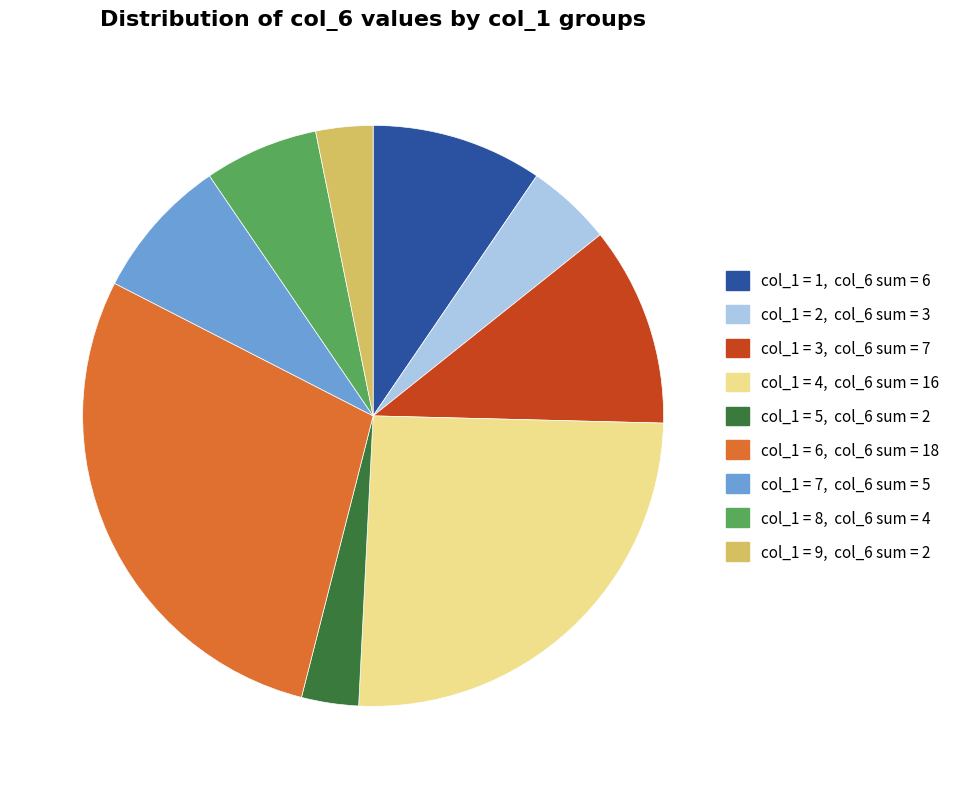

Is there any slice that represents more than half of the pie?

No